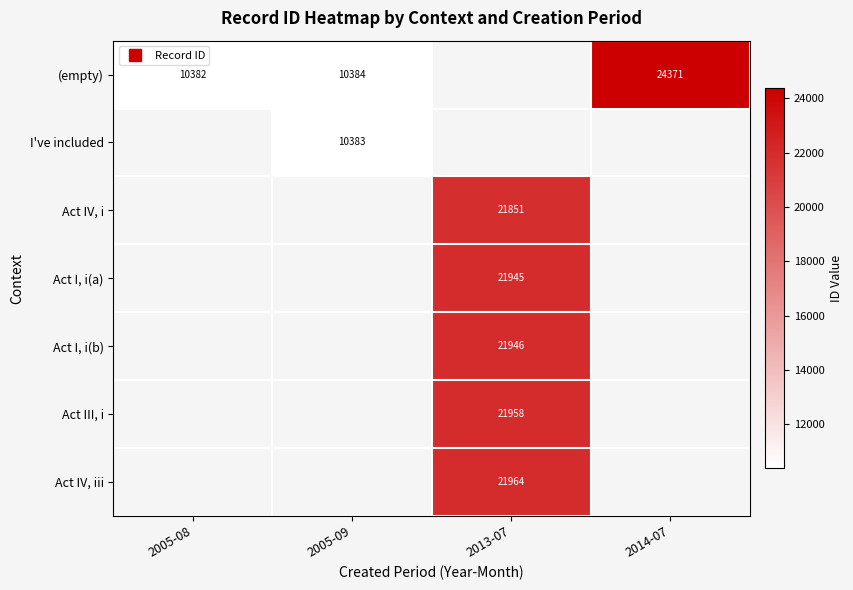

How many data points does each series have?

4